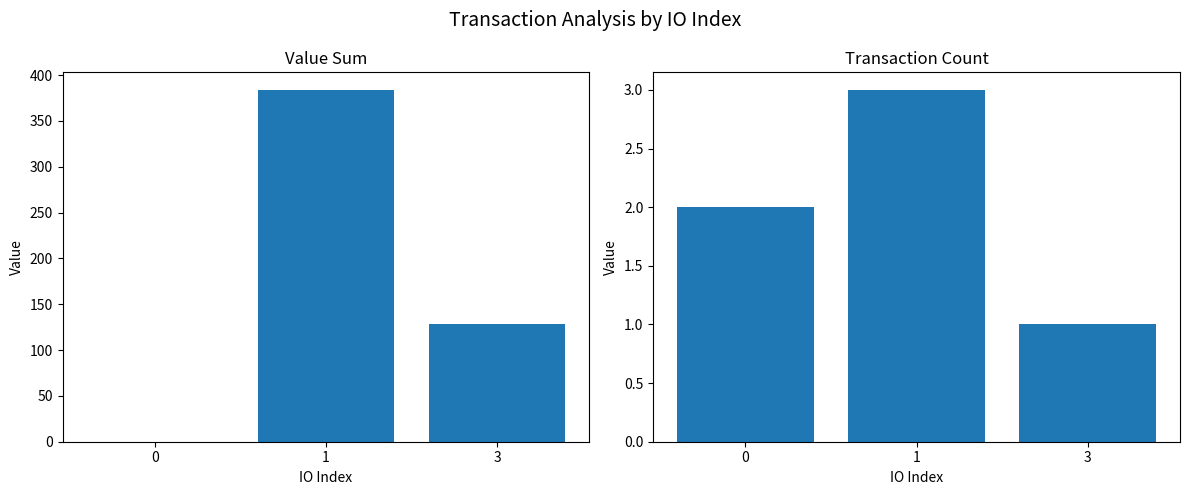

Rank the series at 3 from lowest to highest value.

counts, value_sum